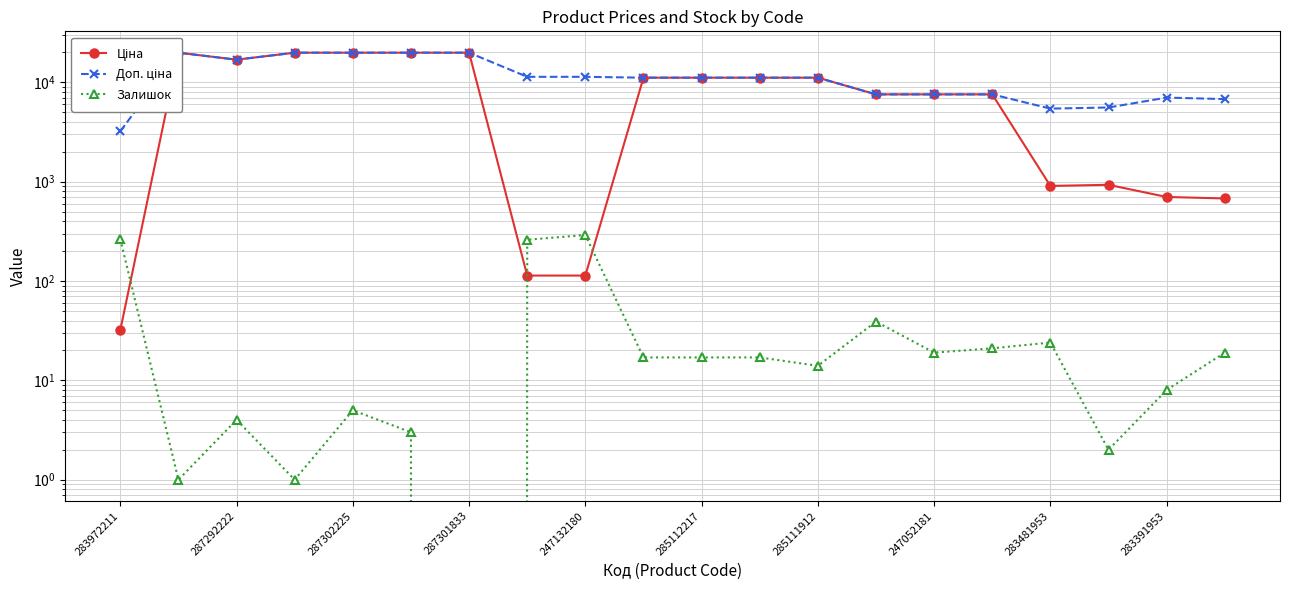

At how many categories does at least one series exceed 6340?

17